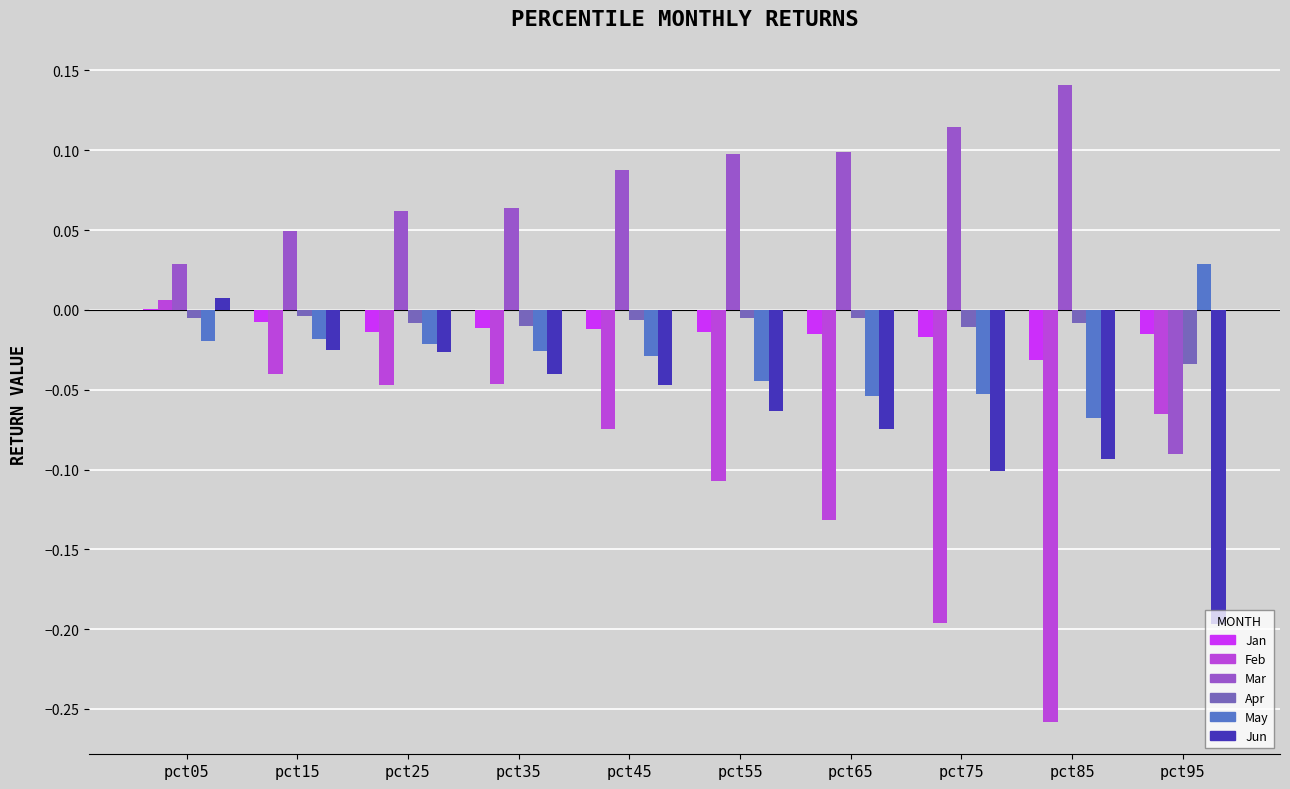

The value of Jan at pct85 is -0.1. True or false?

False